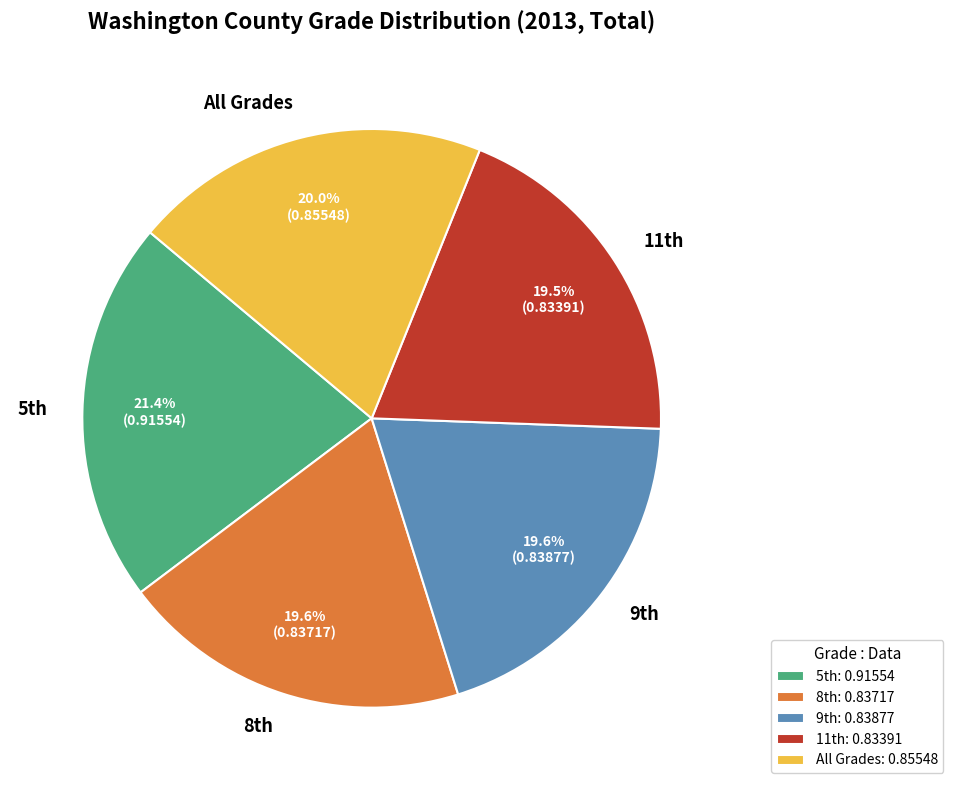

Is there any slice that represents more than half of the pie?

No